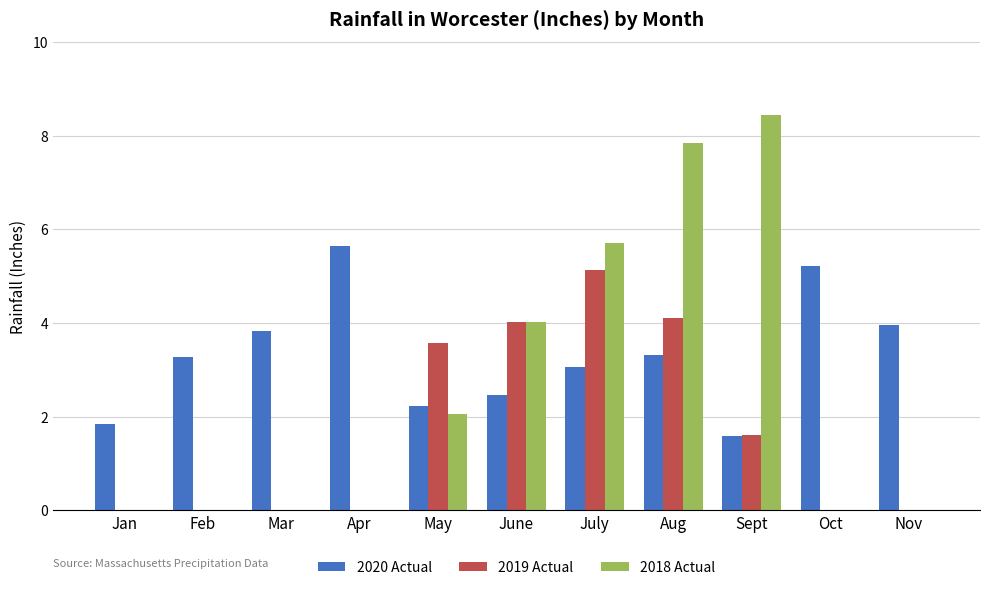

What is the total value across all series at Mar?

3.8